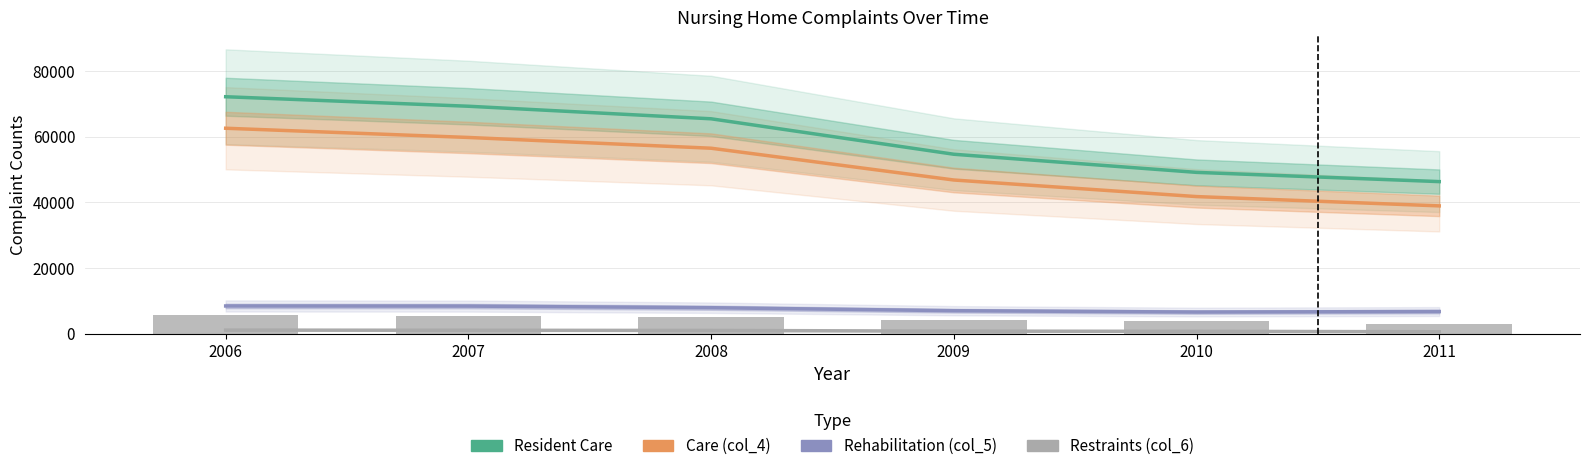

Is the value of Rehabilitation (col_5) at 2011 greater than the value of Care (col_4) at 2007?

No